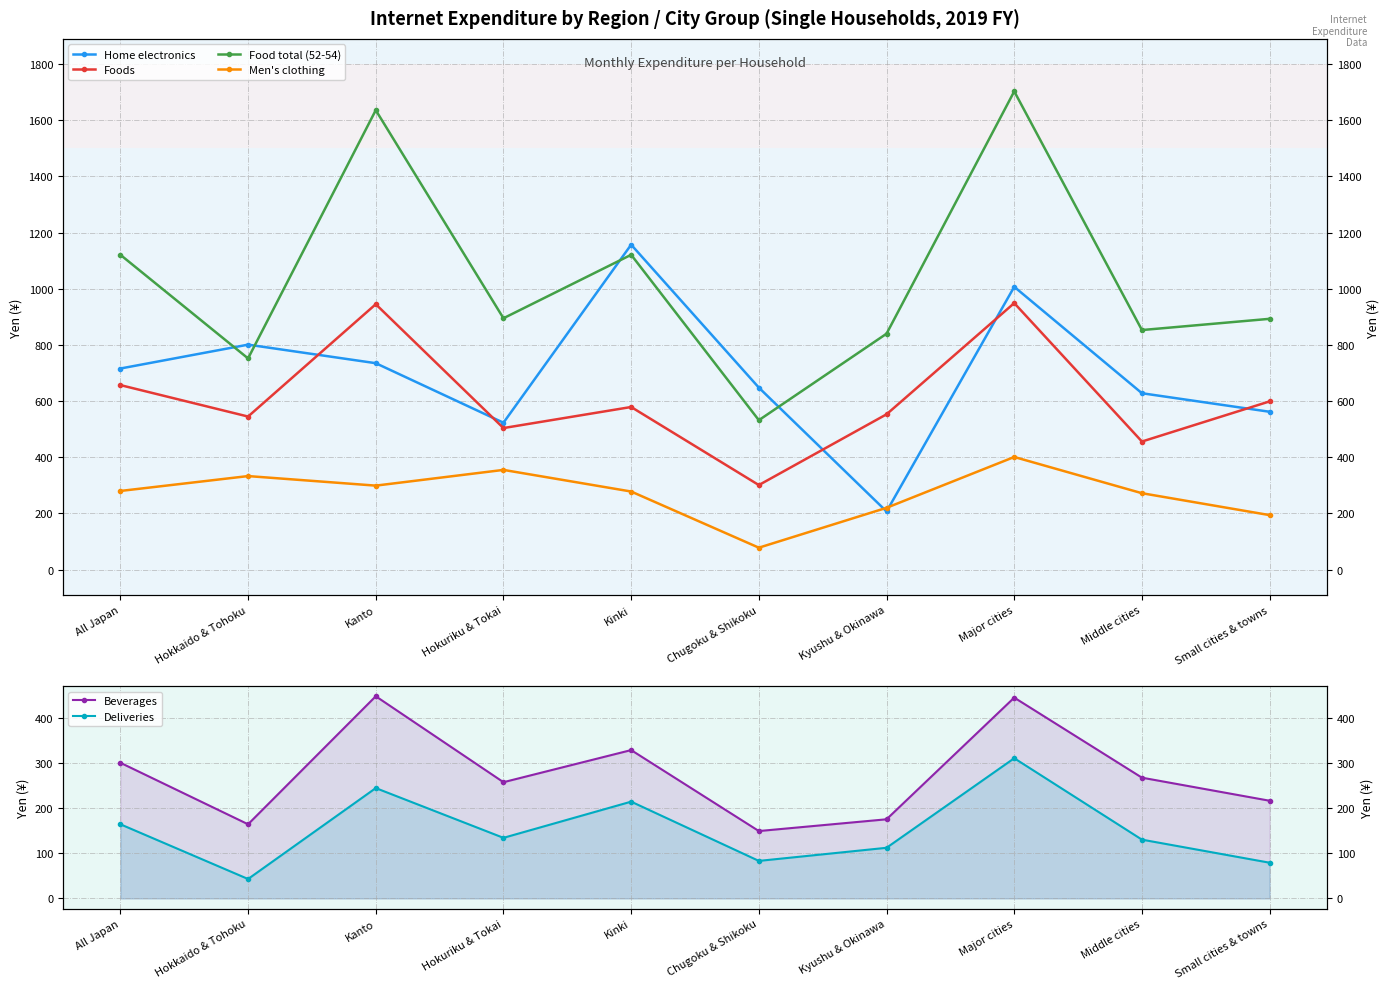

True or false: Home electronics has more than 1 interior local peaks.

True